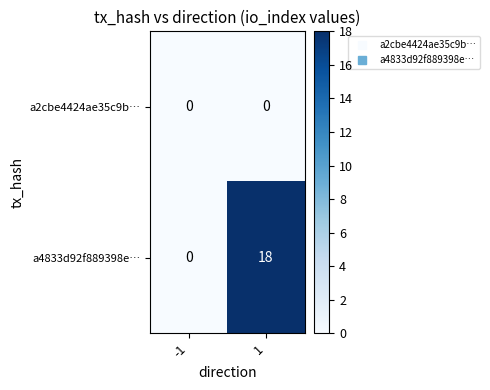

Reading right to left, extract all data points from this chart.

a2cbe4424ae35c9b…: 0	0
a4833d92f889398e…: 18	0